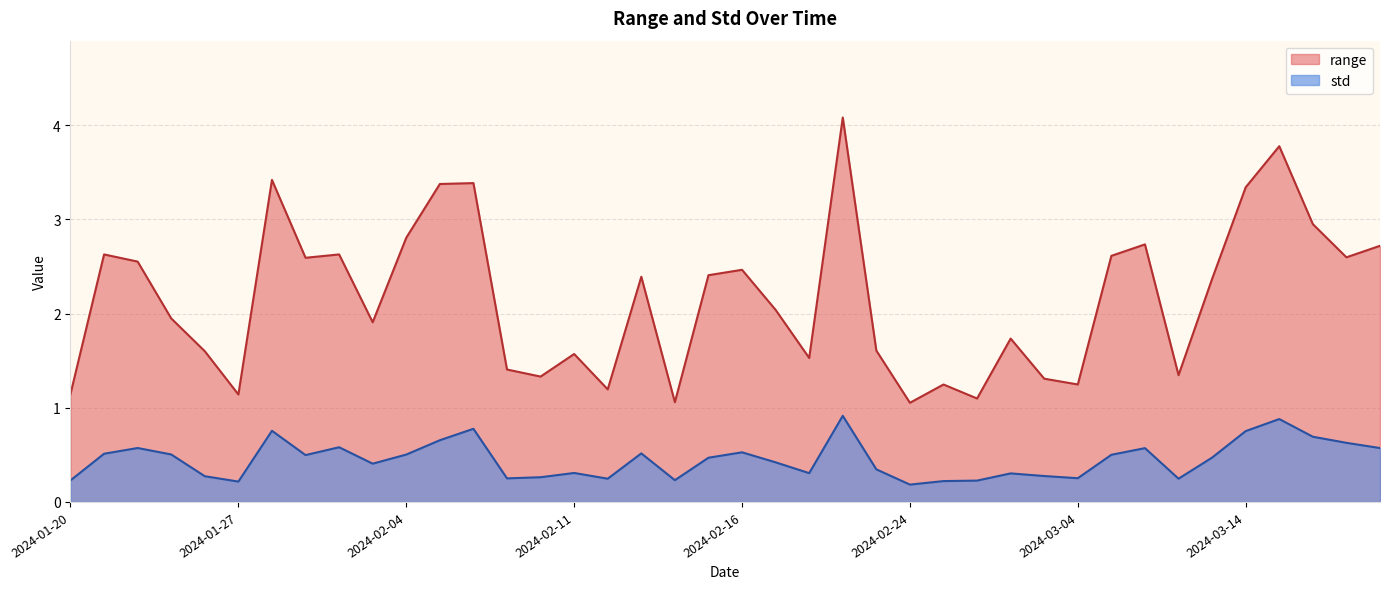

True or false: range and std cross at least once.

False